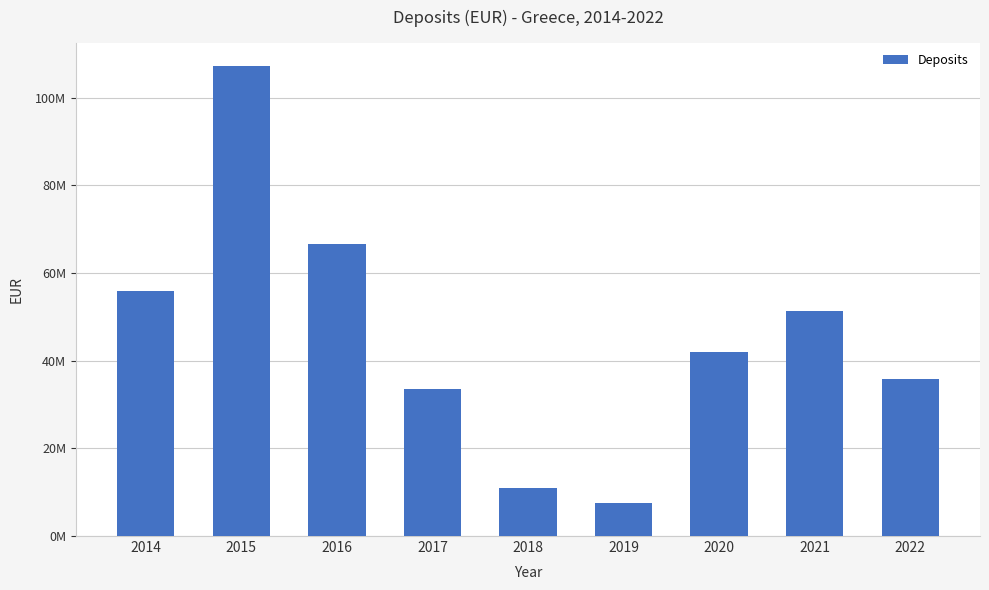

List the labels in order of value, largest first.

2015, 2016, 2014, 2021, 2020, 2022, 2017, 2018, 2019